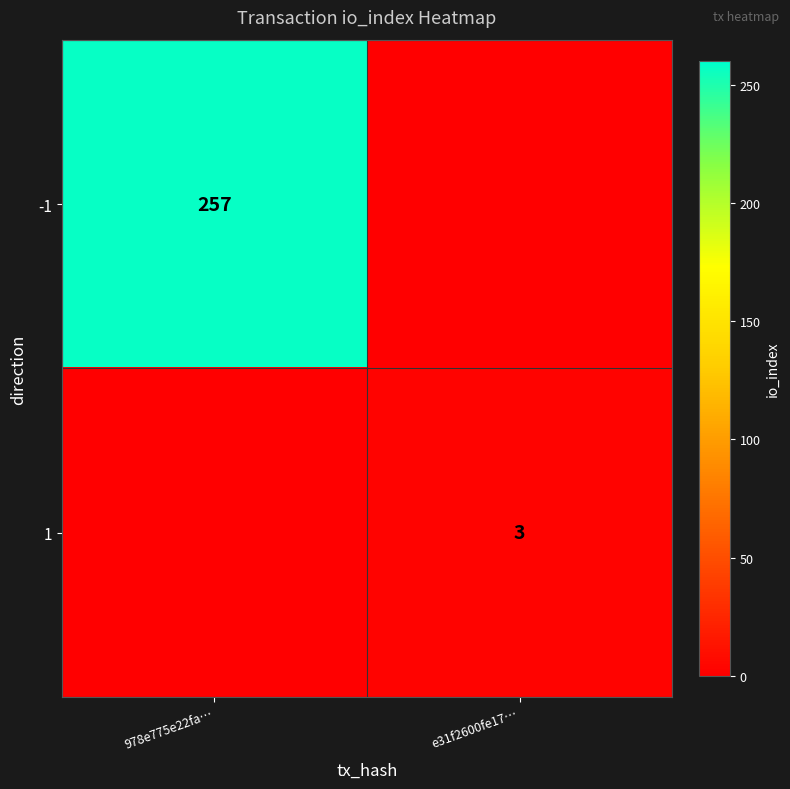

Is it true that -1 equals 257 at 978e775e22fa…?

True